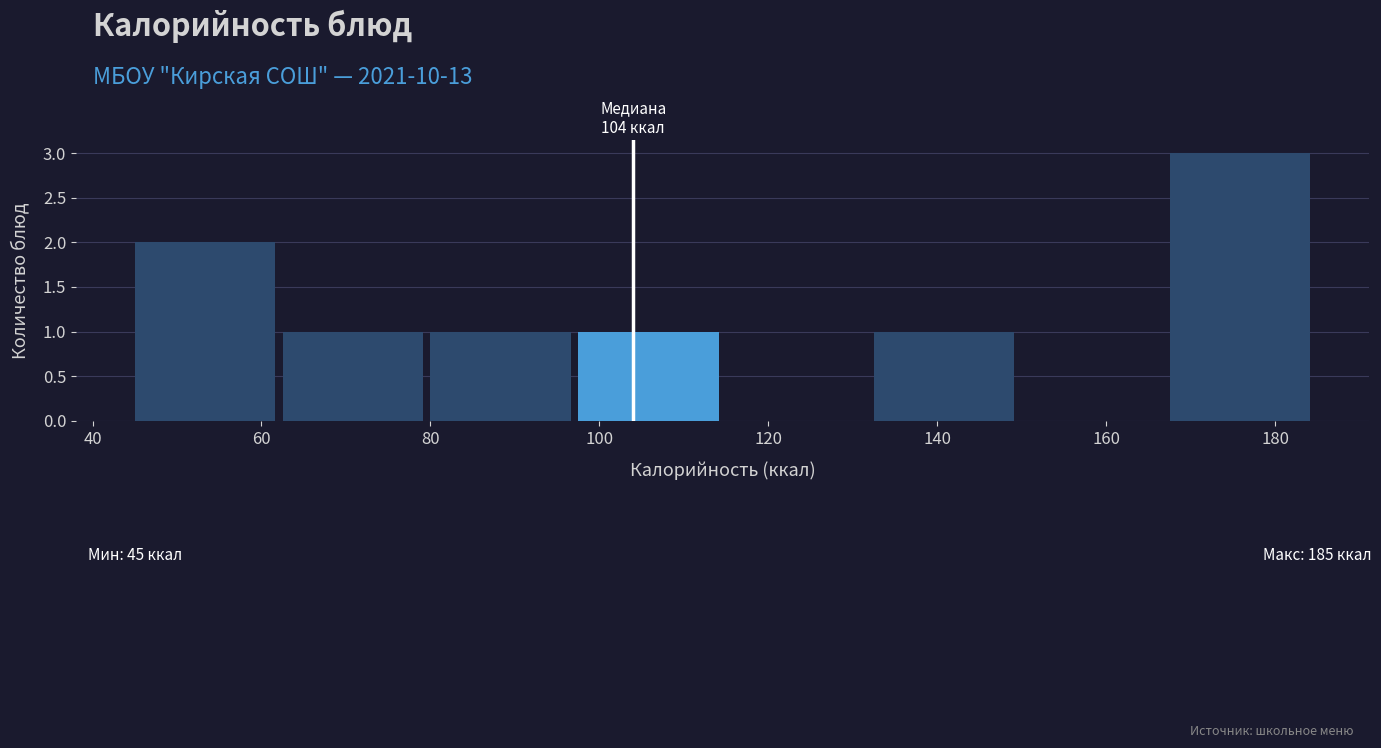

Over which range of the x-axis is the bar tallest?

167.5 to 185.0